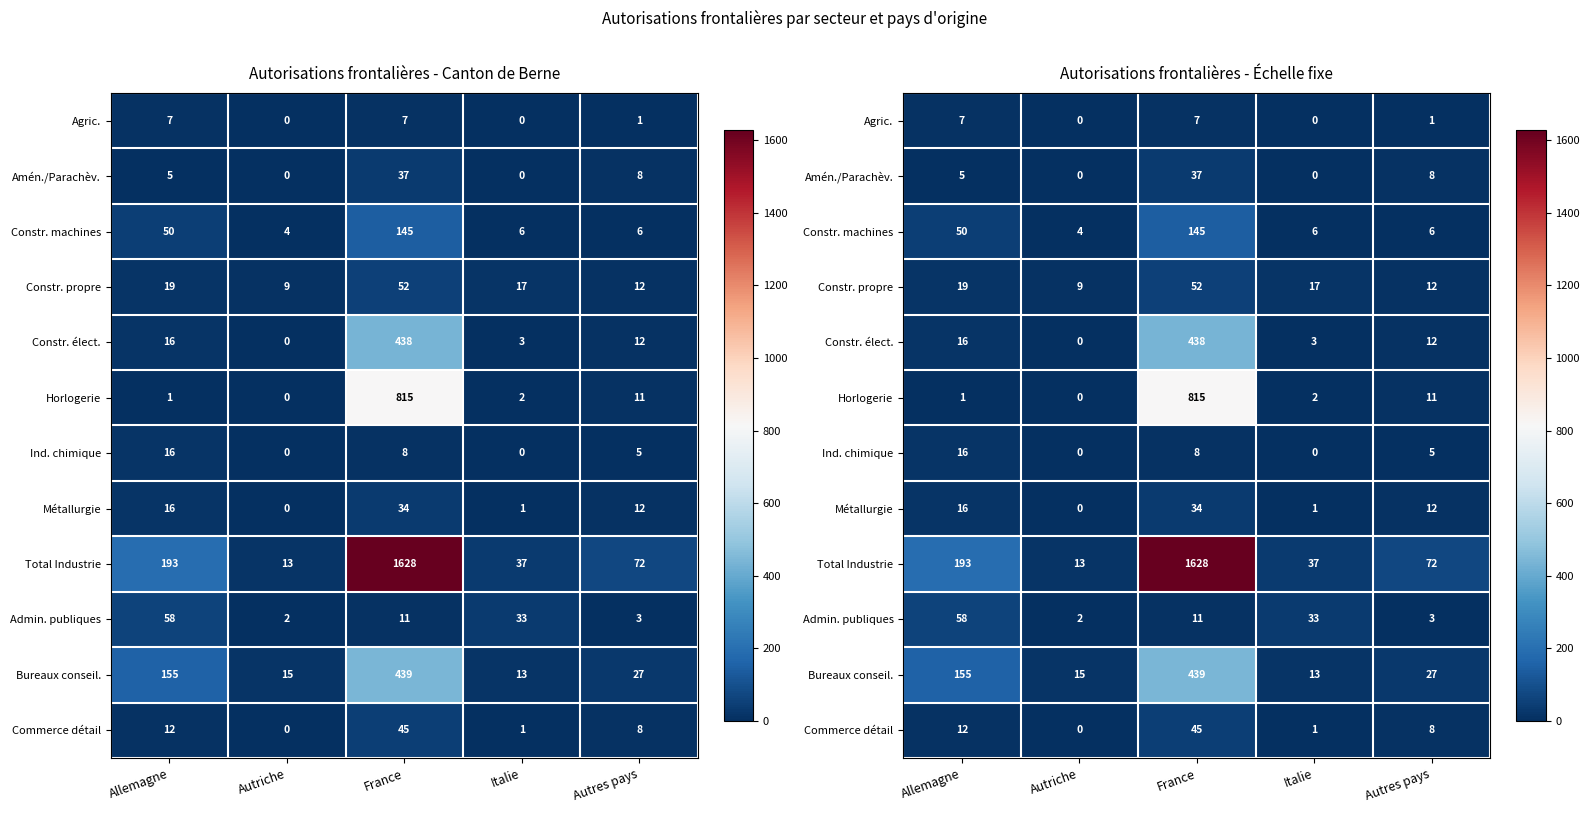

The Ind. chimique series shows 11 at France. True or false?

False